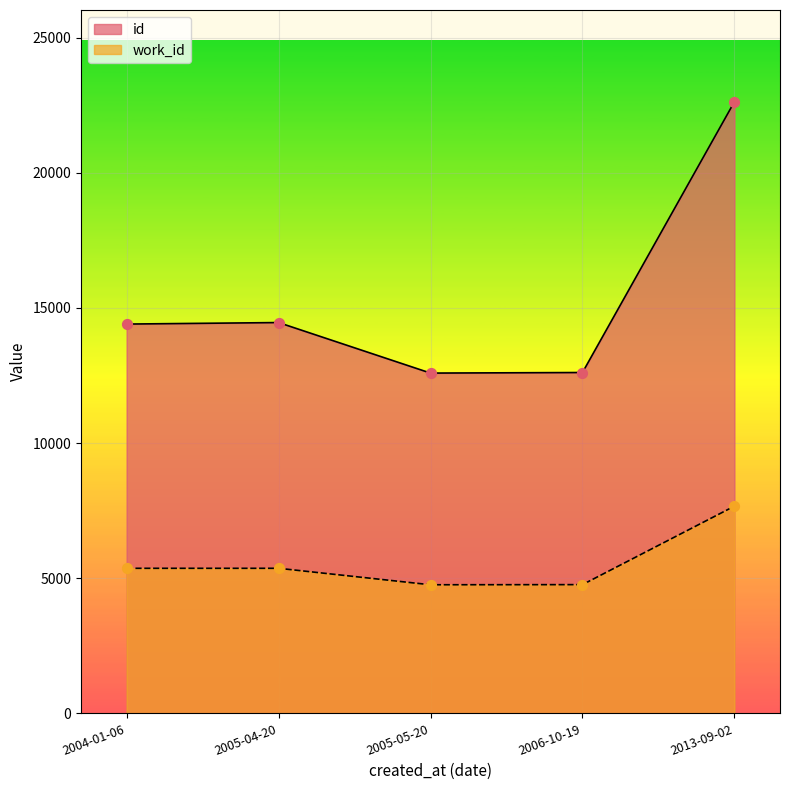

At how many categories does at least one series exceed 9255?

5